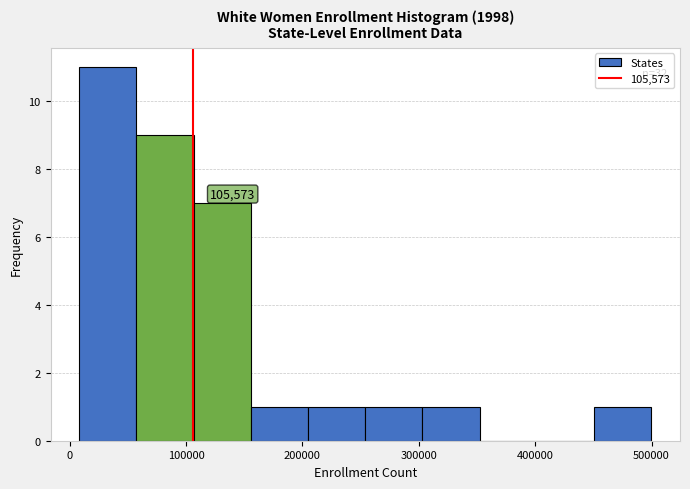

Which range on the x-axis has the tallest bar?

10000 to 60000